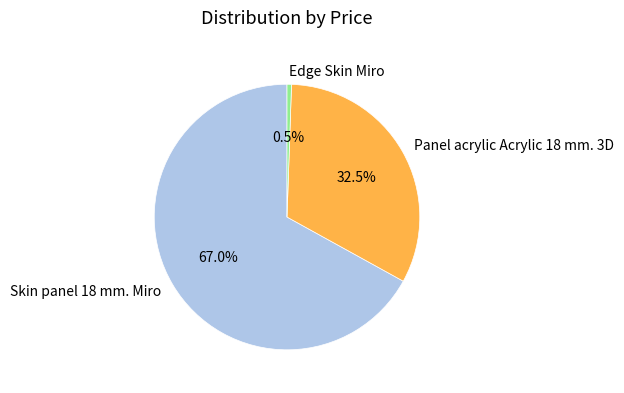

How many slices are in this pie chart?

3